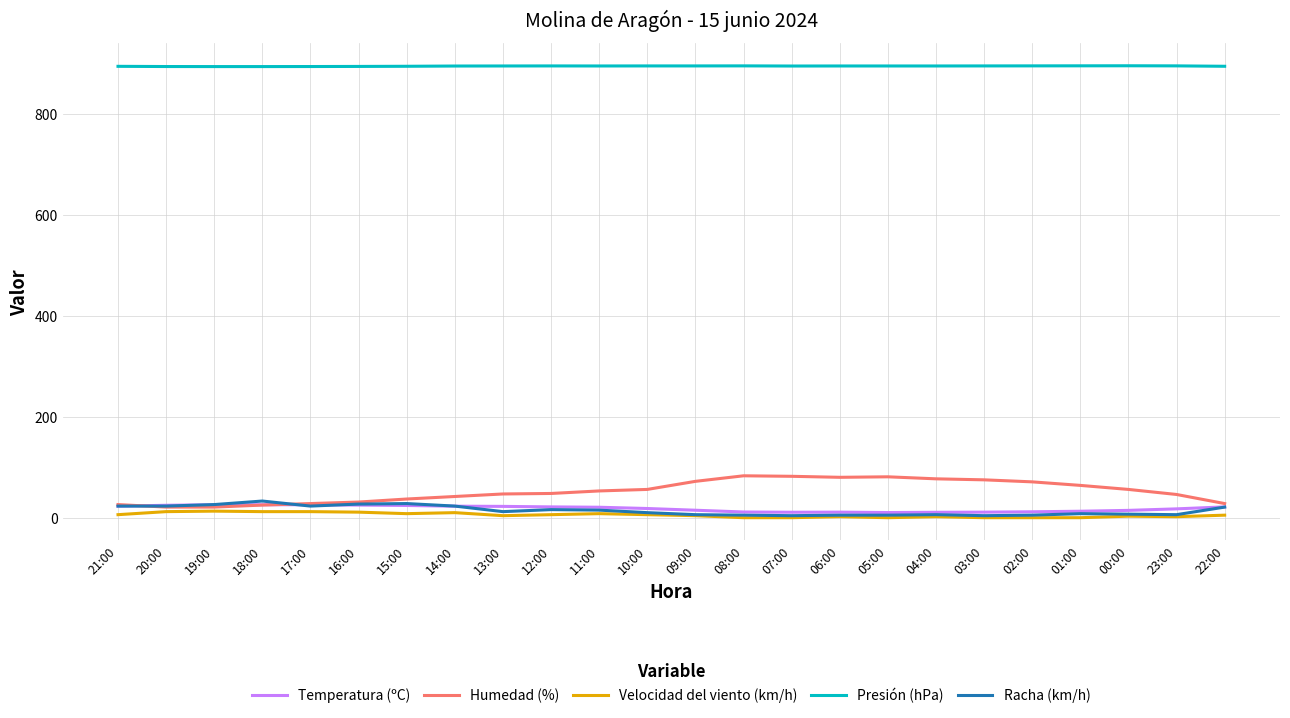

What is the highest value of the Racha (km/h) series?

33.0